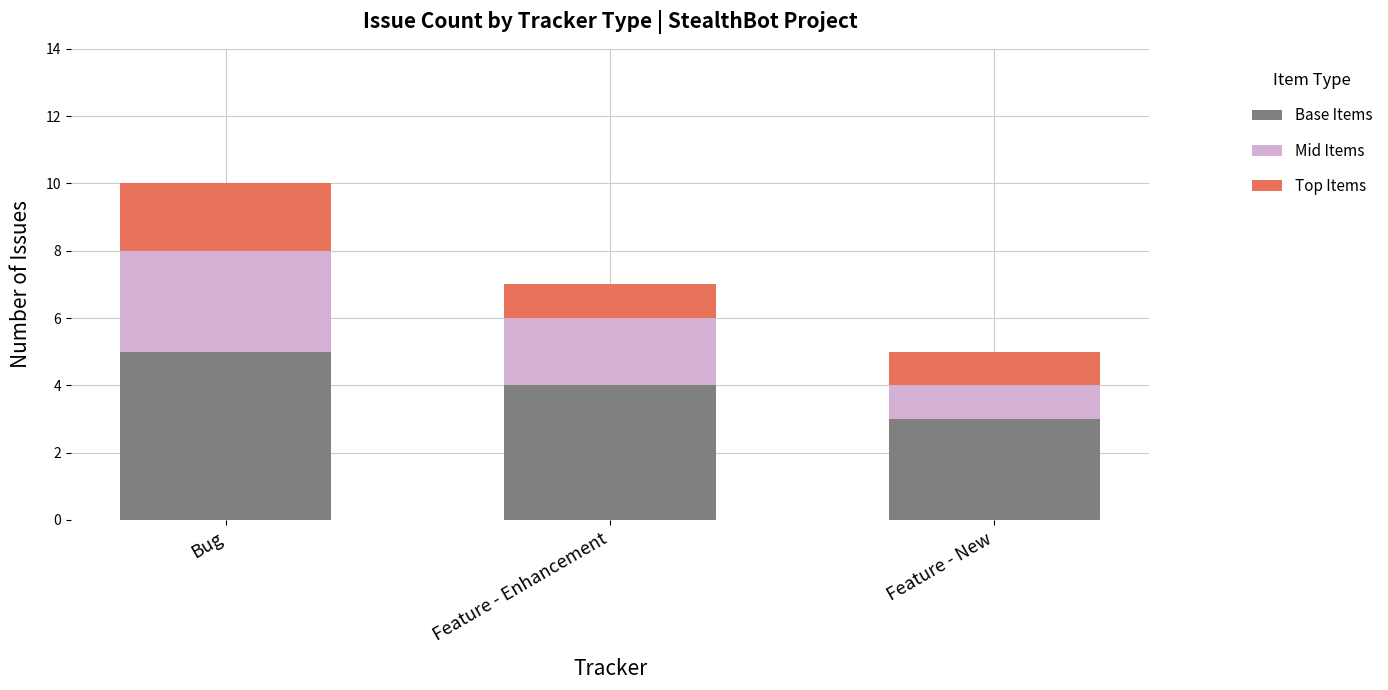

What is the total value across all series at Feature - Enhancement?

7